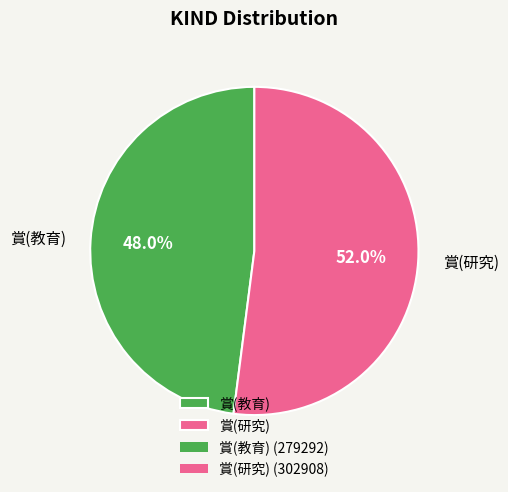

Which has a higher value, 賞(教育) or 賞(研究)?

賞(研究)